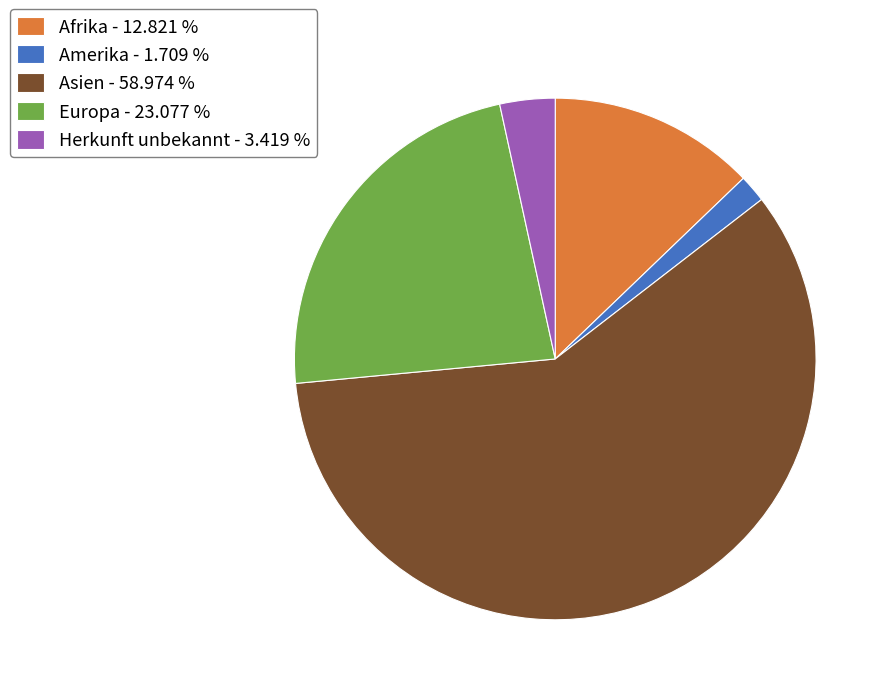

Is there a majority slice in this chart?

Yes